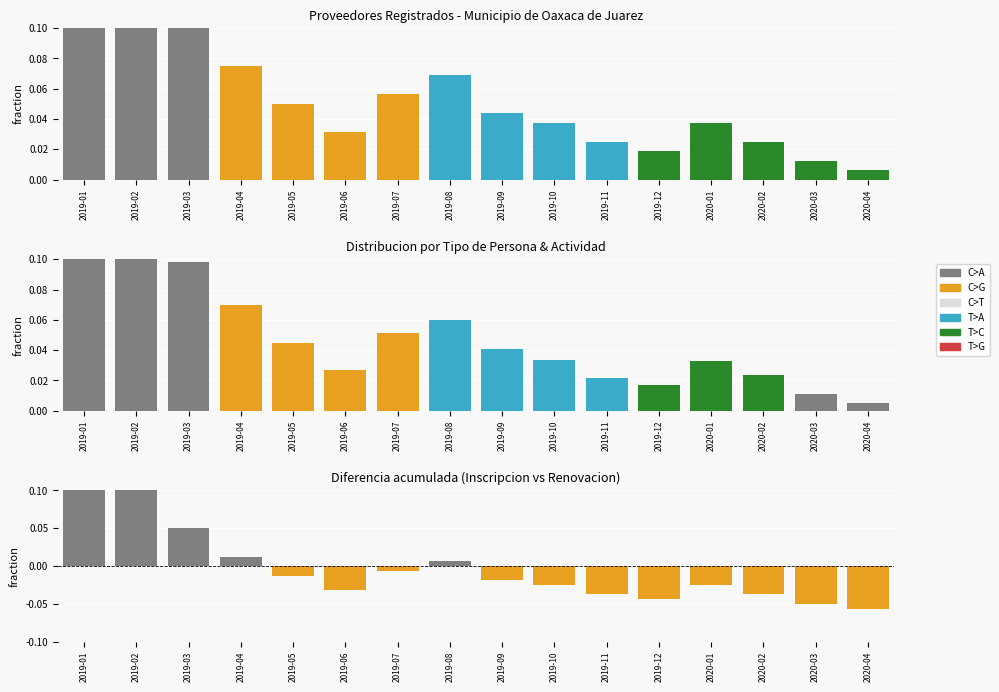

Which category has the lowest value across all series?

2020-04